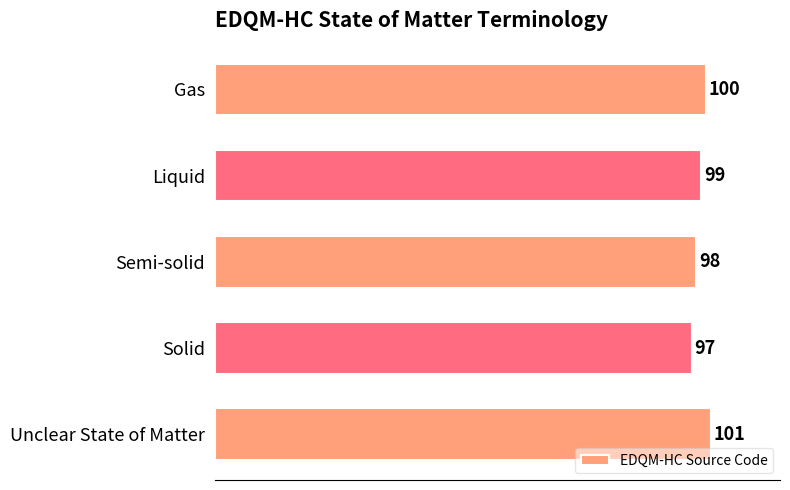

What is the difference between the maximum and minimum values?

4